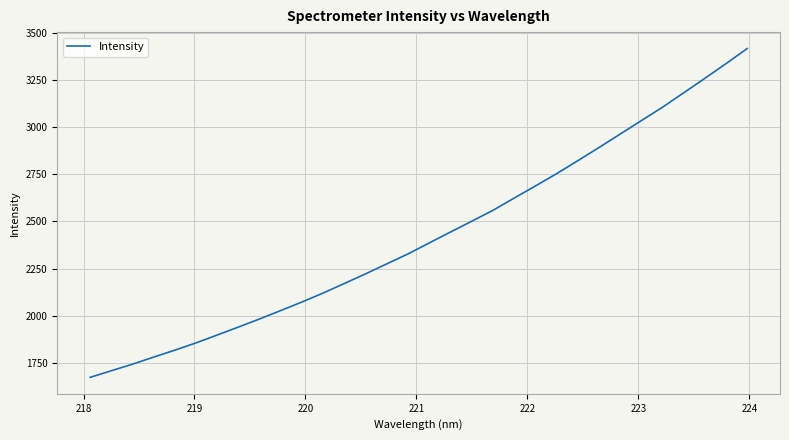

What is the greatest value displayed?

3415.1